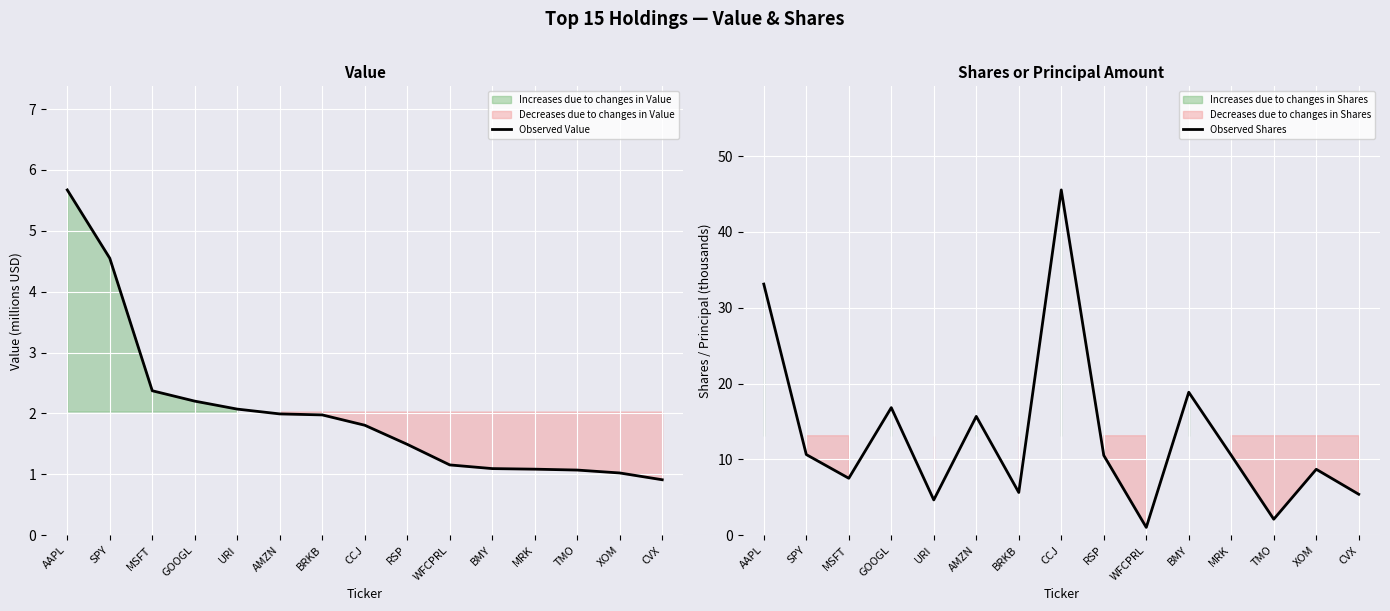

What is the sum of all Observed Shares values?

196.8